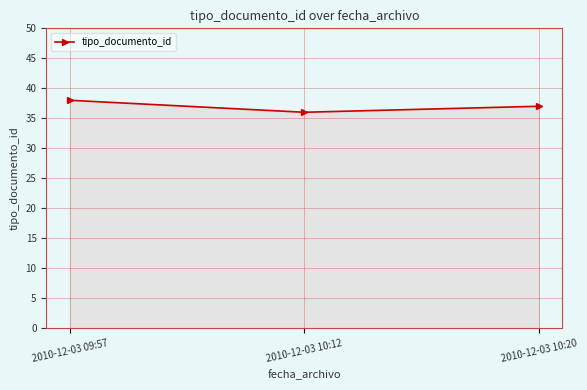

What is the label of the 2nd point from the left?

2010-12-03 10:12